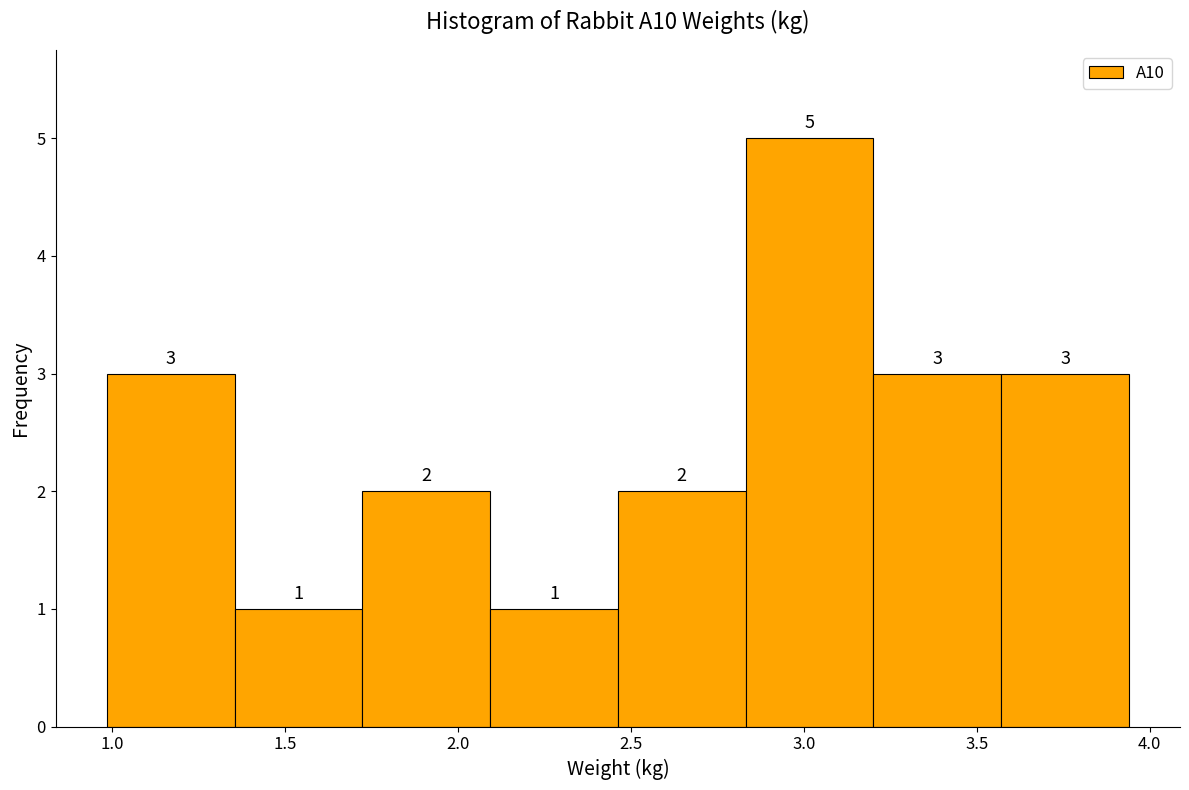

What is the height of the bar covering 2.10 to 2.45 on the x-axis? The bar edges are not printed on the chart, so give them approximately, as read against the axis.

1